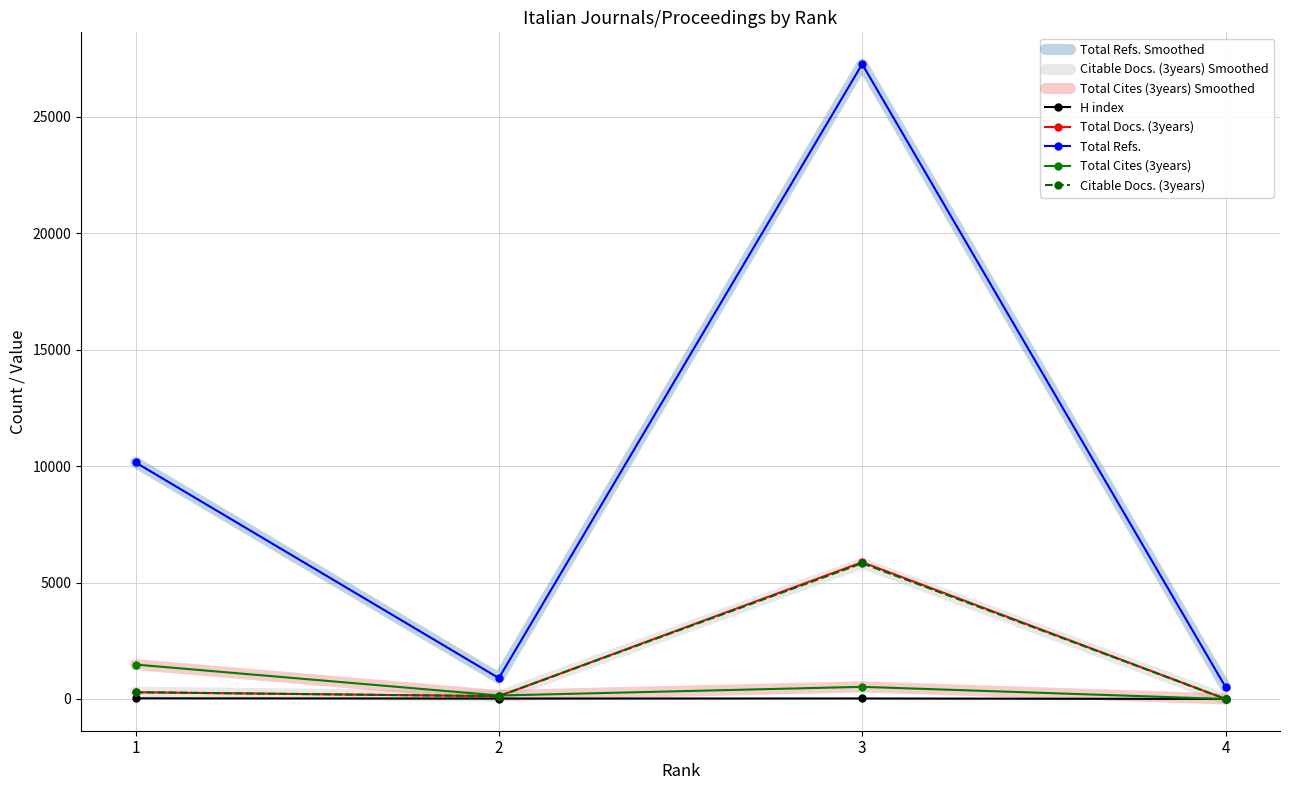

What are all the series names shown in the legend?

H index, Total Docs. (3years), Total Refs., Total Cites (3years), Citable Docs. (3years)